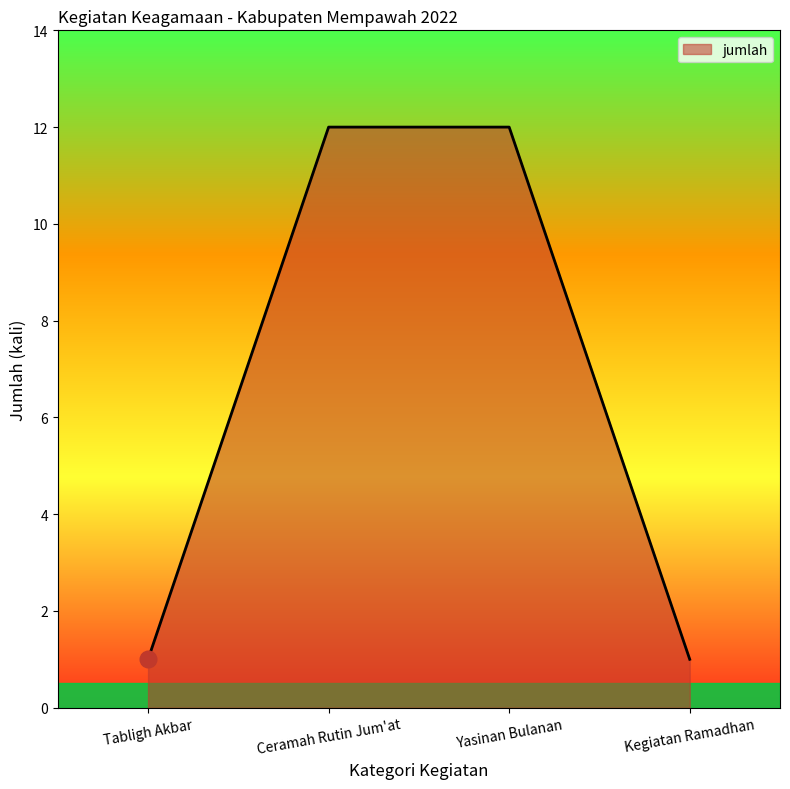

Is it true that the value at Yasinan Bulanan is 12?

True